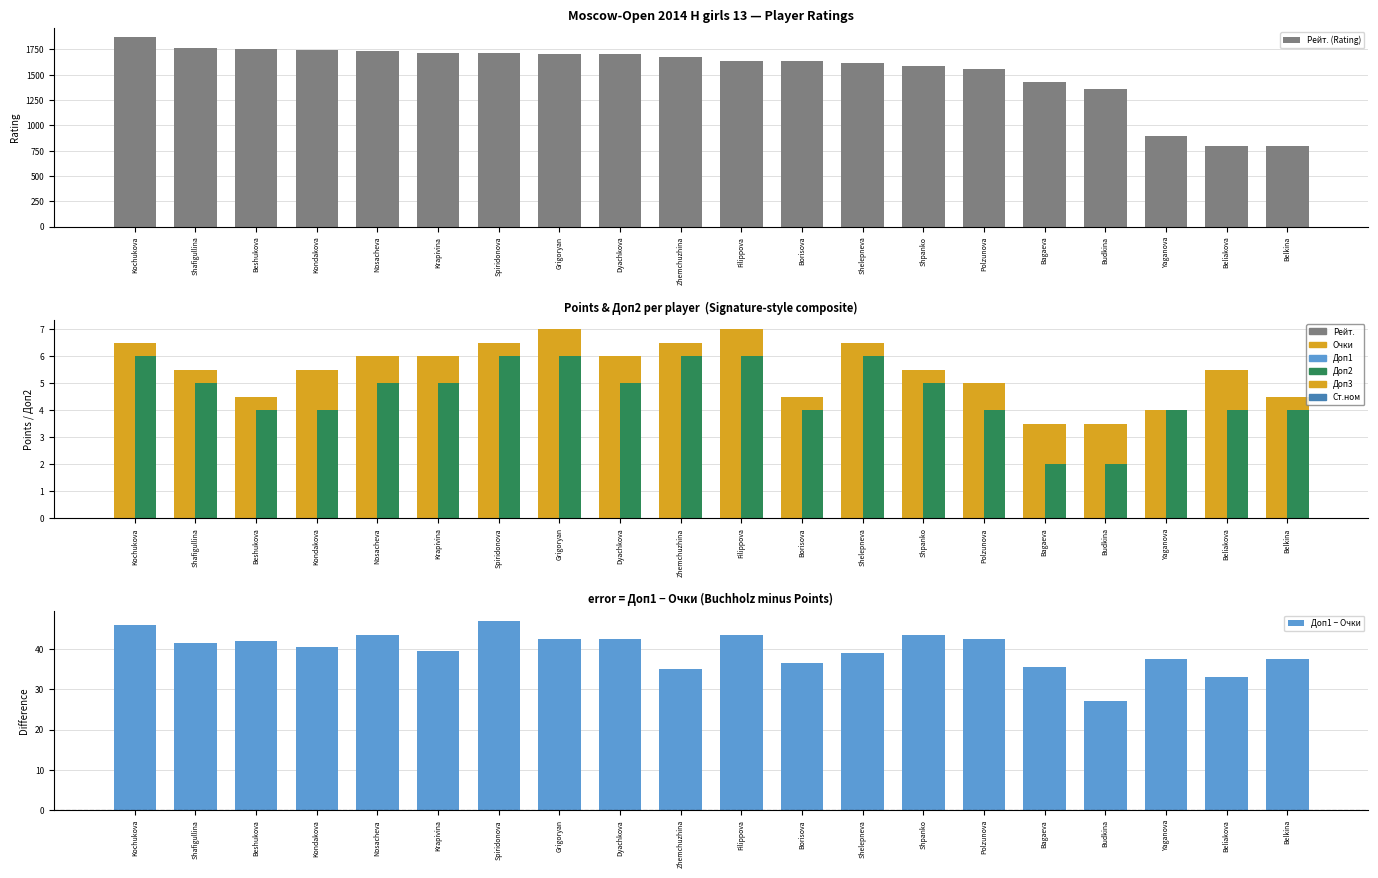

Is it true that Доп1 − Очки equals 65.6 at Shelepneva?

False